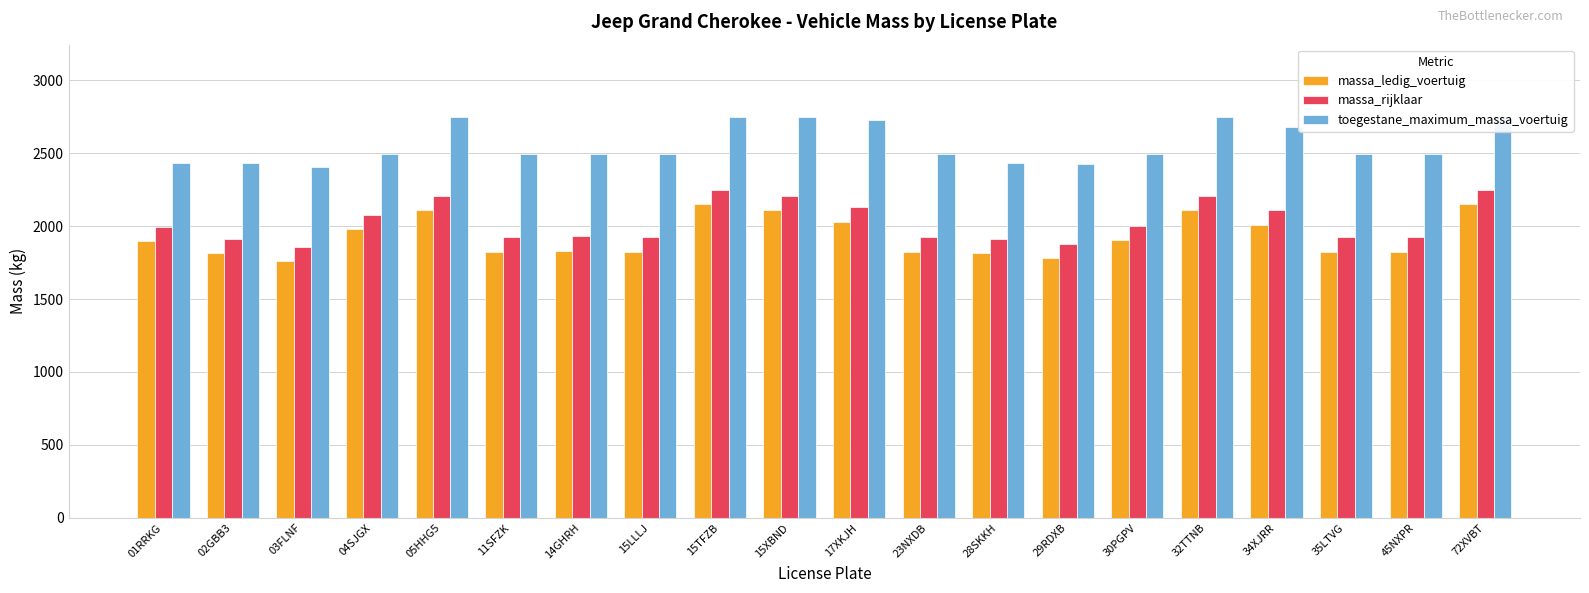

The value of massa_ledig_voertuig at 30PGPV is 2703. True or false?

False